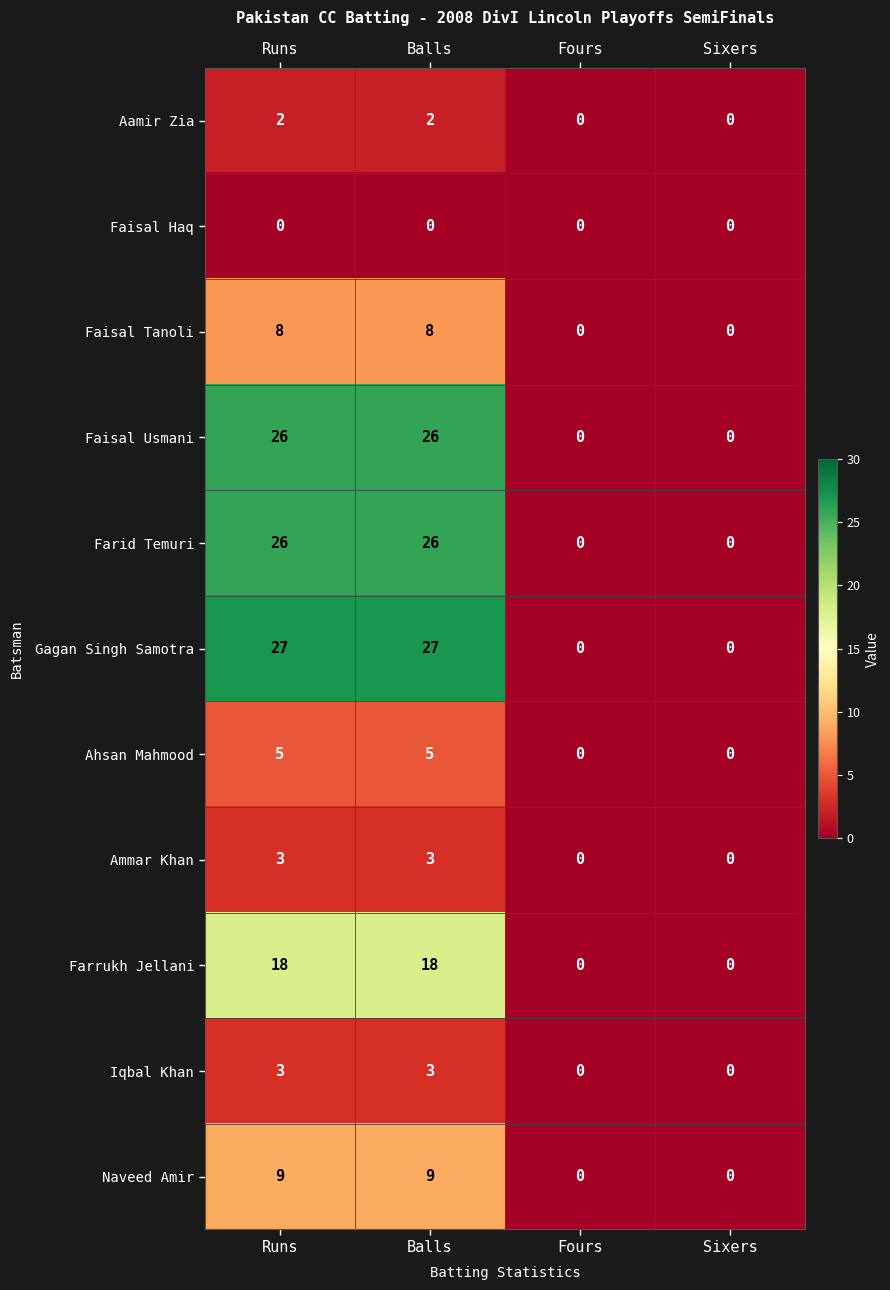

How many Aamir Zia values are between 0 and 2?

4